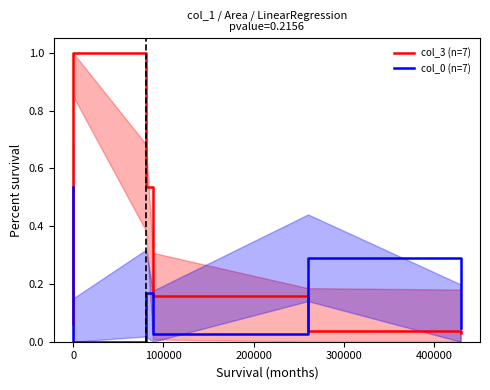

True or false: col_3 (n=7) has a value of 0.1 at 300000.

False